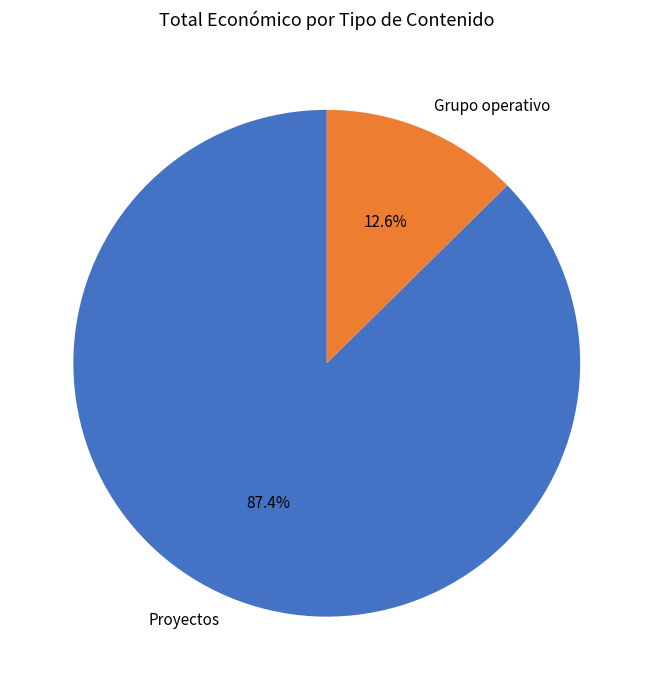

The Grupo operativo slice represents 1% of the pie. True or false?

False